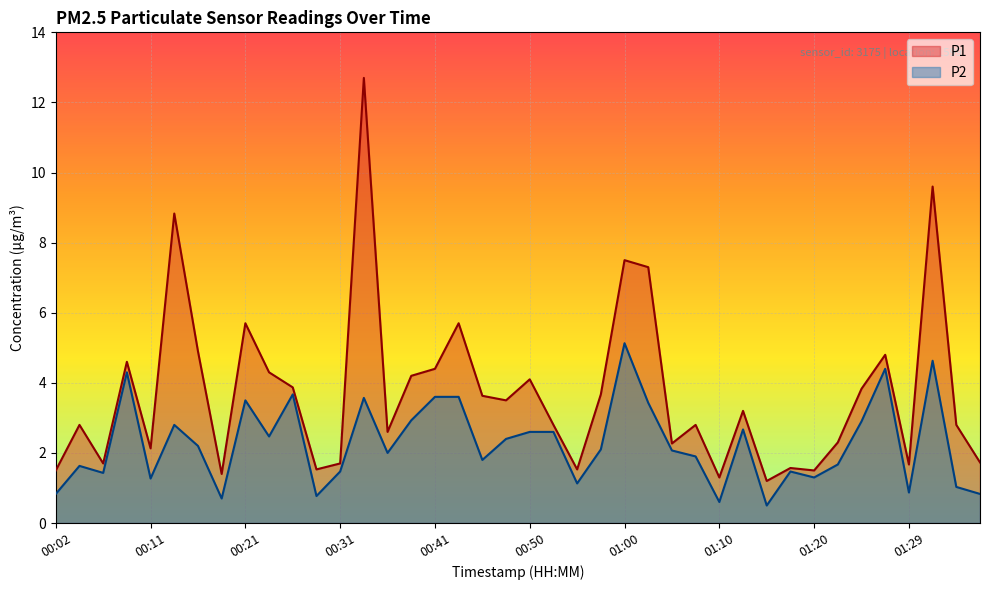

What are all the series names shown in the legend?

P1, P2